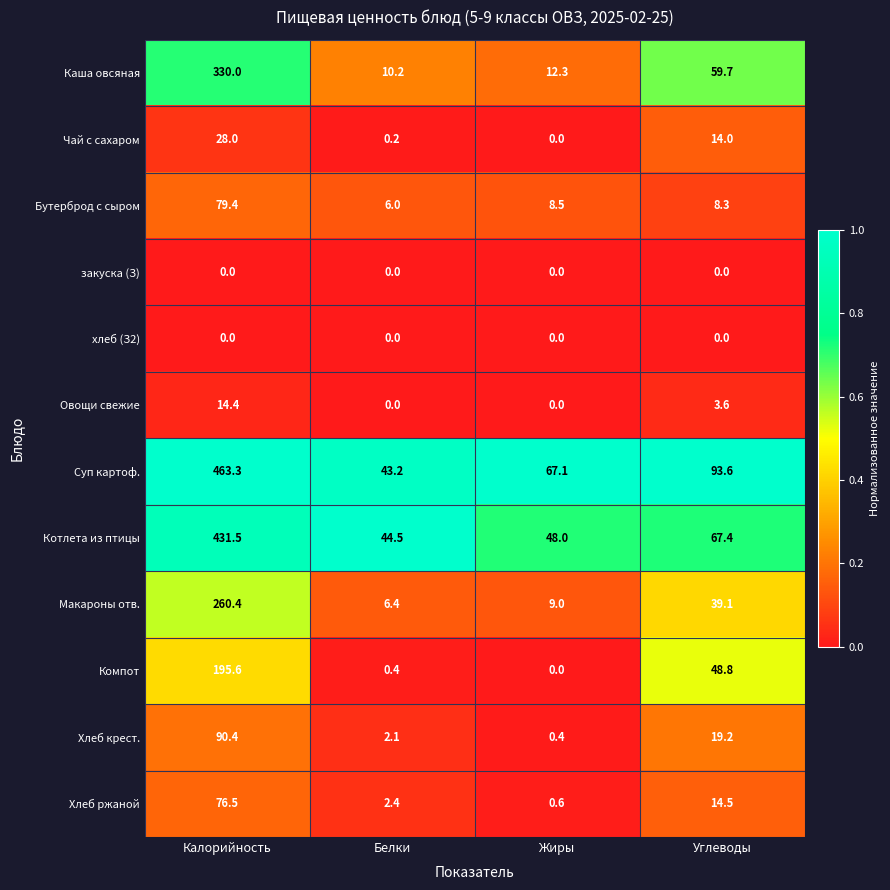

The Котлета из птицы series shows 44.5 at Белки. True or false?

True